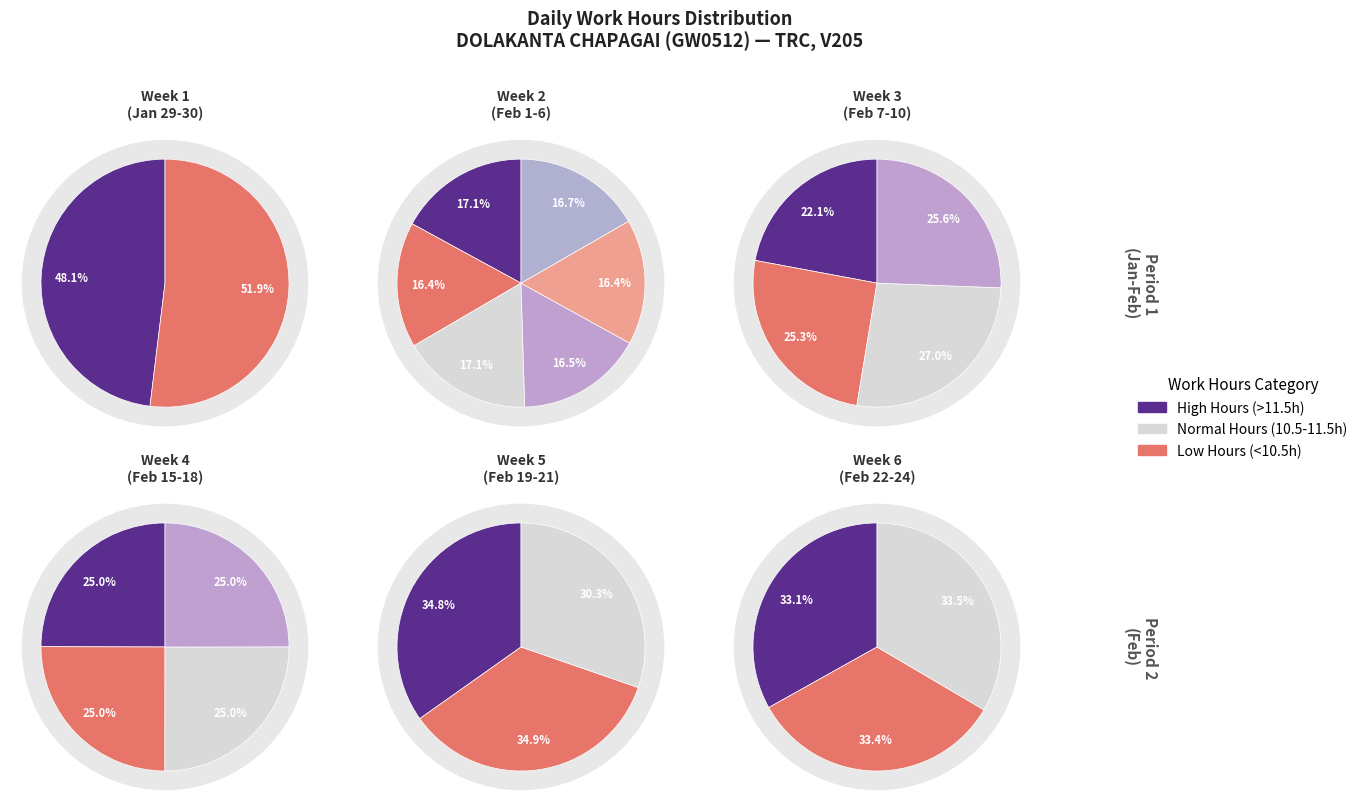

The Tue (9) slice represents 1% of the pie. True or false?

False